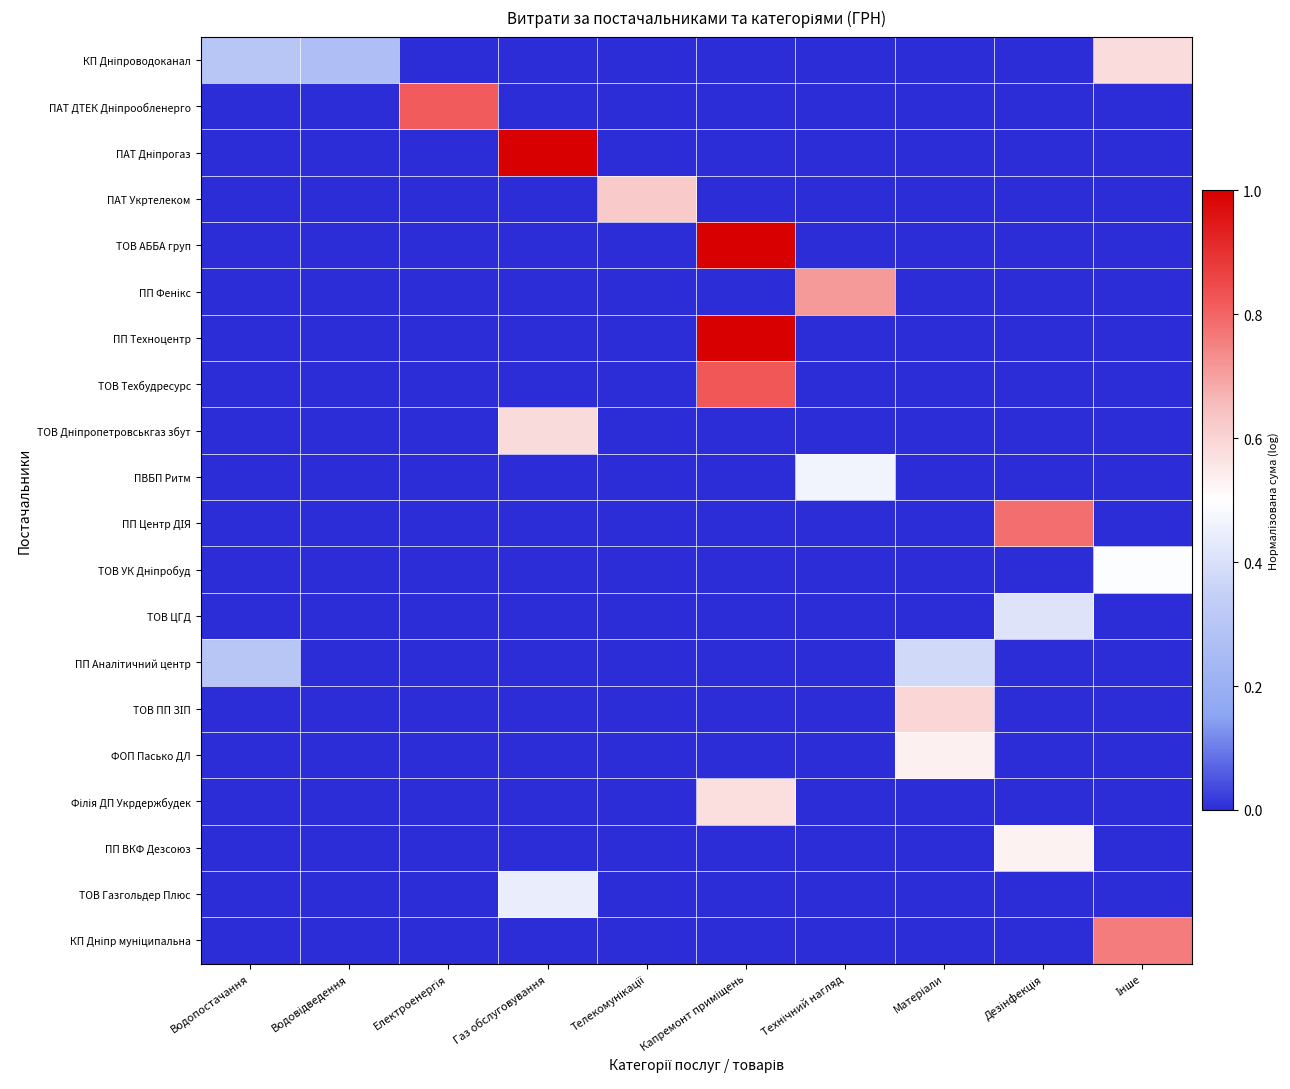

At Капремонт приміщень, list the series in order from largest to smallest.

ТОВ АББА груп, ПП Техноцентр, ТОВ Техбудресурс, Філія ДП Укрдержбудек, КП Дніпроводоканал, ПАТ ДТЕК Дніпрообленерго, ПАТ Дніпрогаз, ПАТ Укртелеком, ПП Фенікс, ТОВ Дніпропетровськгаз збут, ПВБП Ритм, ПП Центр ДІЯ, ТОВ УК Дніпробуд, ТОВ ЦГД, ПП Аналітичний центр, ТОВ ПП ЗІП, ФОП Пасько ДЛ, ПП ВКФ Дезсоюз, ТОВ Газгольдер Плюс, КП Дніпр муніципальна